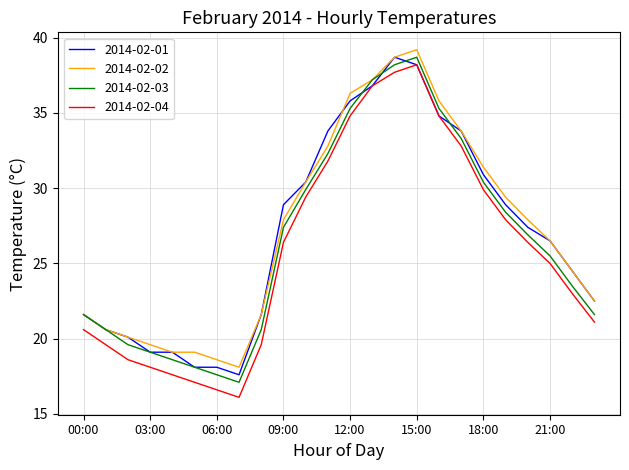

What is the minimum value shown in the chart?

16.1